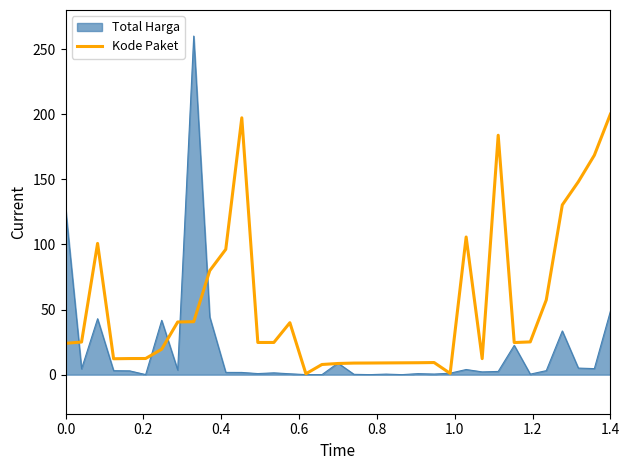

What is the maximum value shown in the chart?

260.0